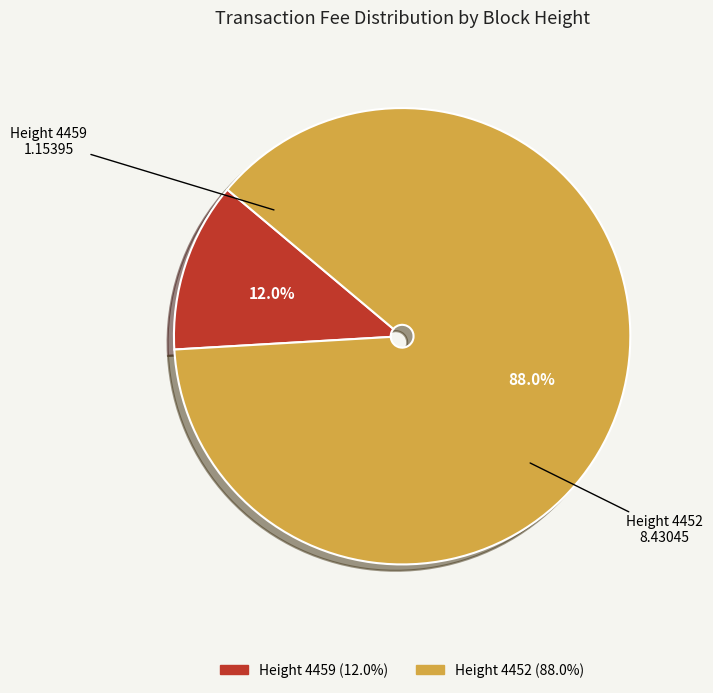

Is Height 4452 the majority of the pie?

Yes